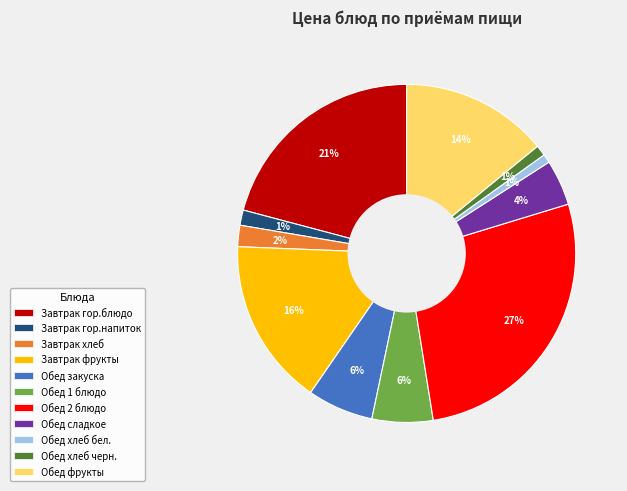

To the nearest percent, what portion does Обед фрукты represent?

14%